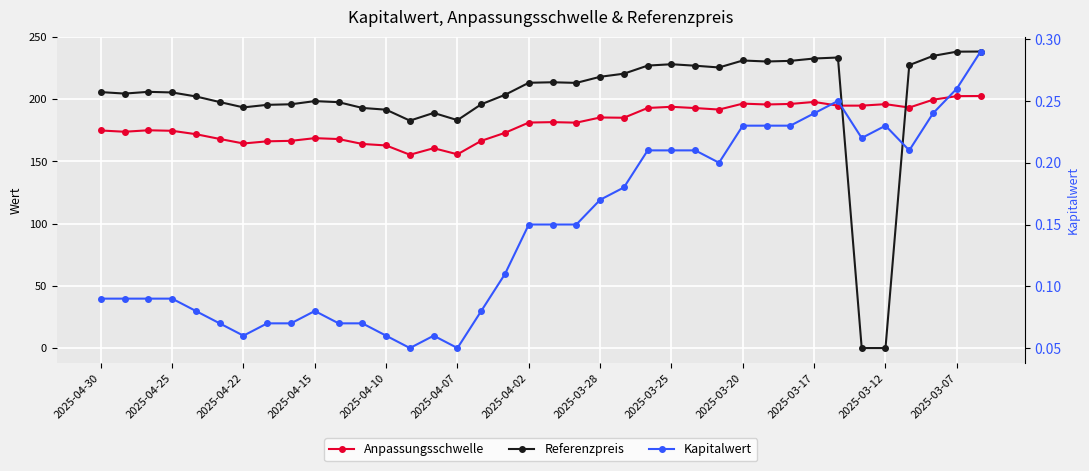

Reading left to right, what are all the values shown in this chart?

Anpassungsschwelle: 174.9	173.9	175.1	174.7	172.0	168.1	164.5	166.2	166.6	168.8	168.0	164.1	162.9	155.4	160.7	155.8	166.6	173.1	181.3	181.6	181.2	185.4	185.2	193.0	194.0	192.9	191.8	196.5	195.8	196.3	197.9	194.9	194.9	196.1	193.4	199.7	202.6	202.6
Referenzpreis: 205.8	204.6	206.0	205.5	202.3	197.8	193.5	195.6	196.0	198.6	197.7	193.1	191.7	182.8	189.1	183.2	196.0	203.6	213.3	213.7	213.2	218.1	220.6	227.1	228.2	227.0	225.6	231.2	230.4	230.9	232.8	233.6	0.0	0.0	227.5	234.9	238.3	238.4
Kapitalwert: 0.1	0.1	0.1	0.1	0.1	0.1	0.1	0.1	0.1	0.1	0.1	0.1	0.1	0.1	0.1	0.1	0.1	0.1	0.1	0.1	0.1	0.2	0.2	0.2	0.2	0.2	0.2	0.2	0.2	0.2	0.2	0.2	0.2	0.2	0.2	0.2	0.3	0.3